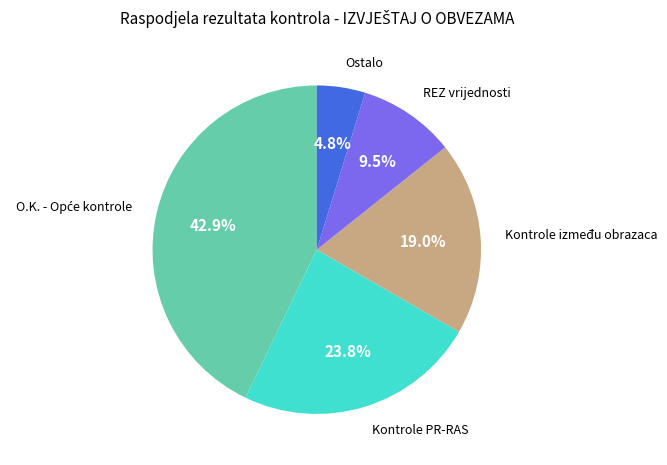

Does any single category account for the majority?

No